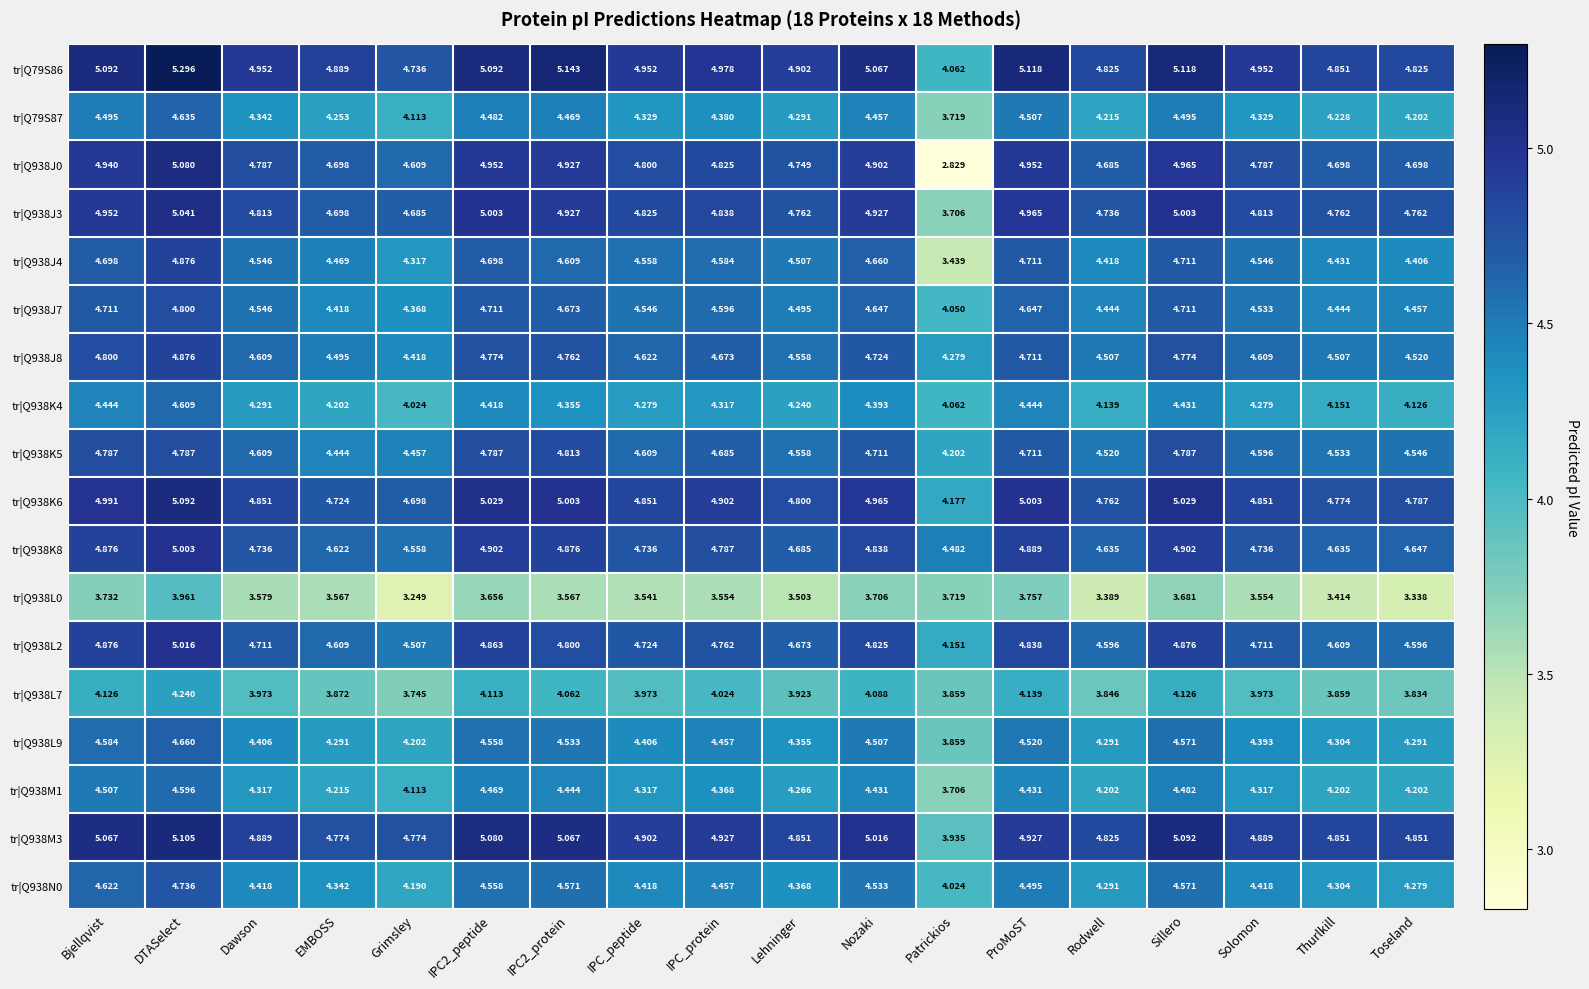

At which category is the sum across all series the highest?

DTASelect